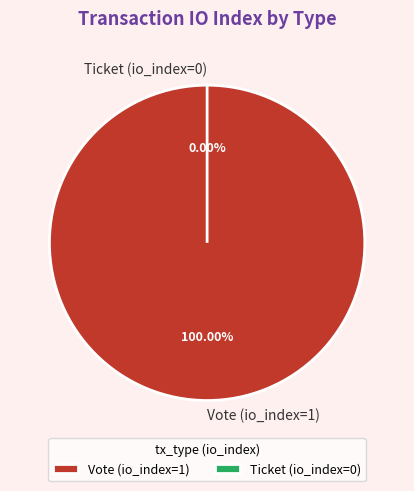

True or false: Ticket (io_index=0) accounts for 14% of the total.

False